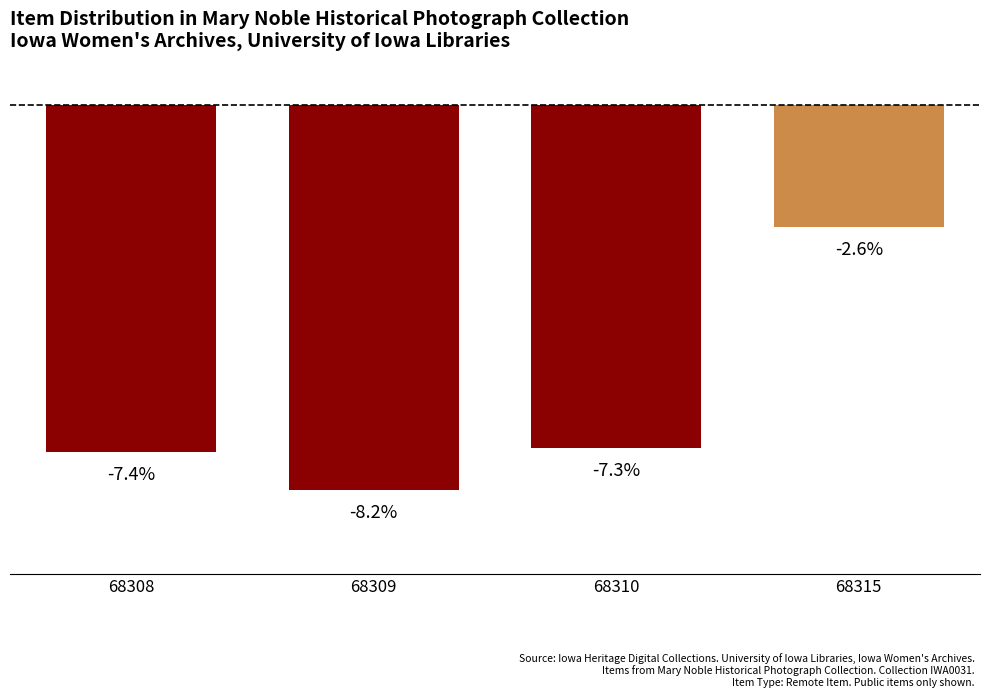

At which category does the chart reach its peak across all series?

68315